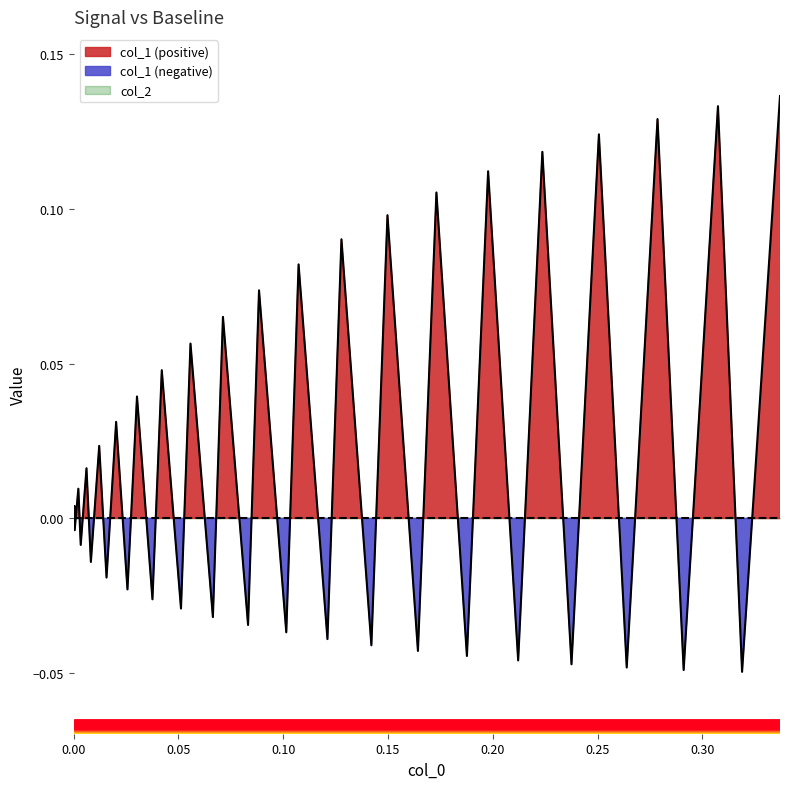

How many series are shown in this chart?

1